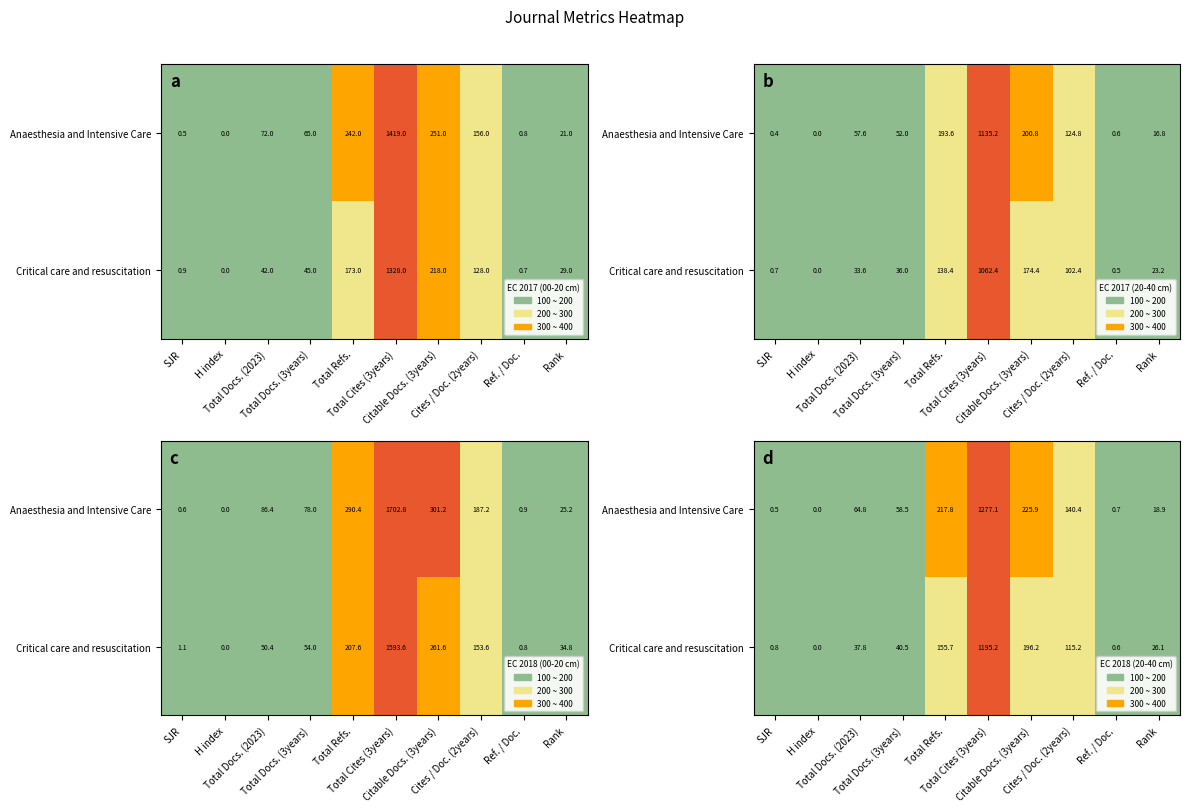

The Critical care and resuscitation series shows 1.0 at Ref. / Doc.. True or false?

False